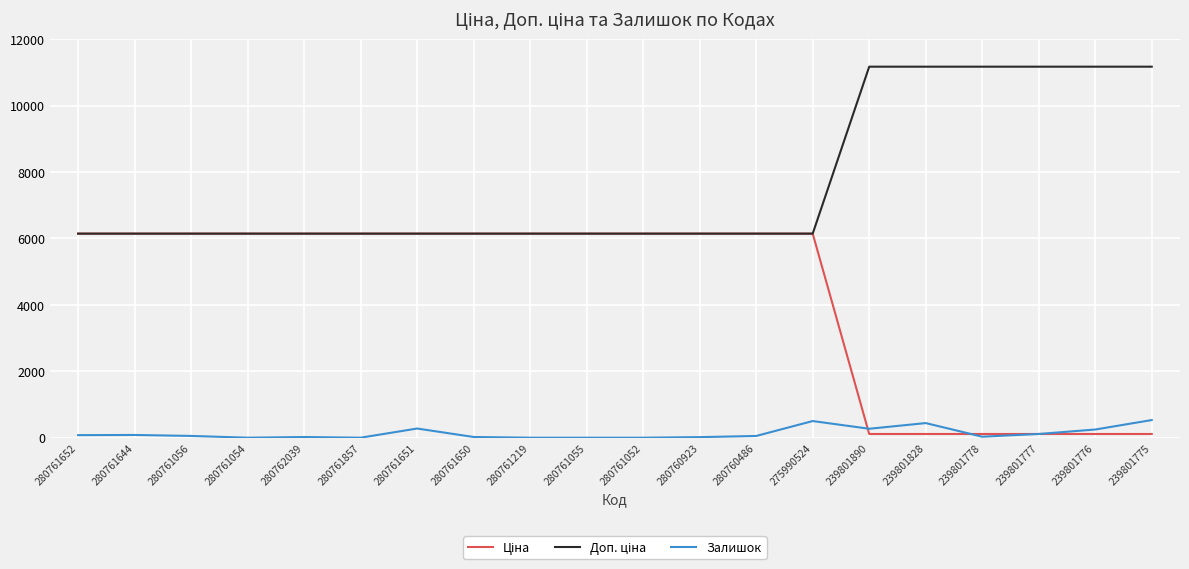

What is the maximum value shown in the chart?

11169.0